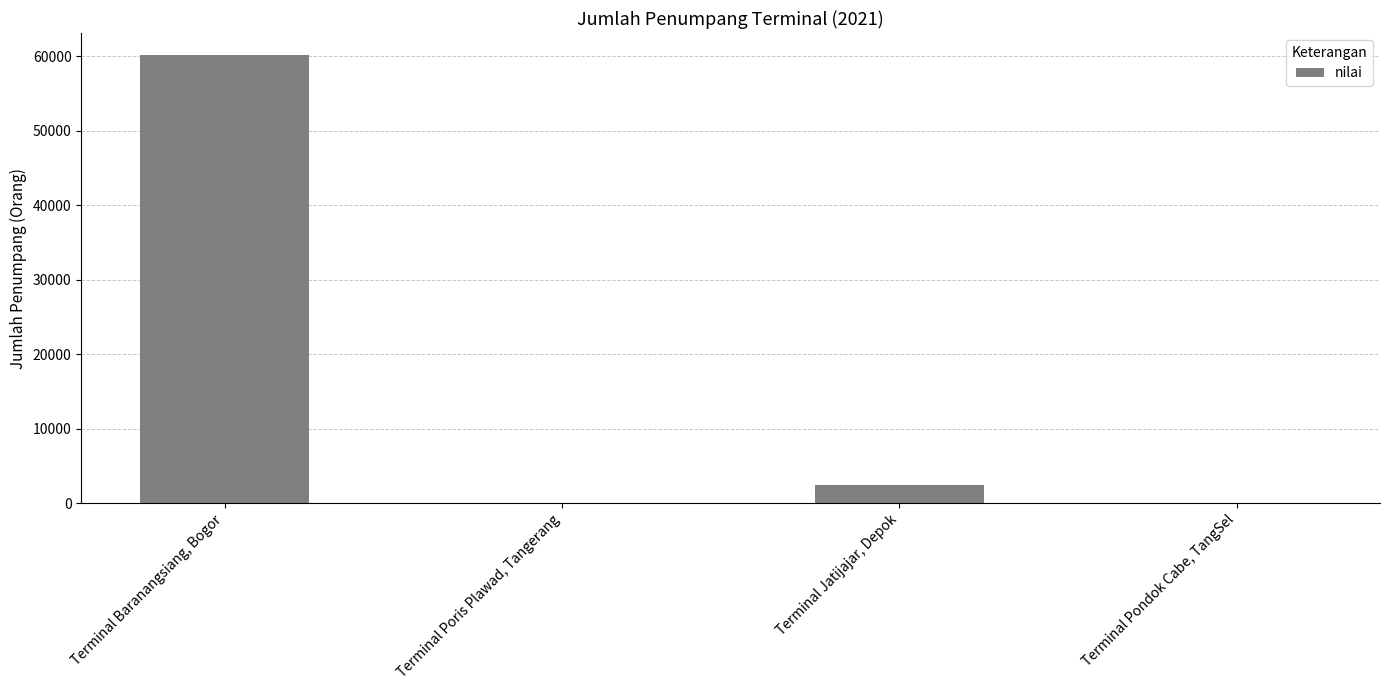

What is the sum of all values?

62515